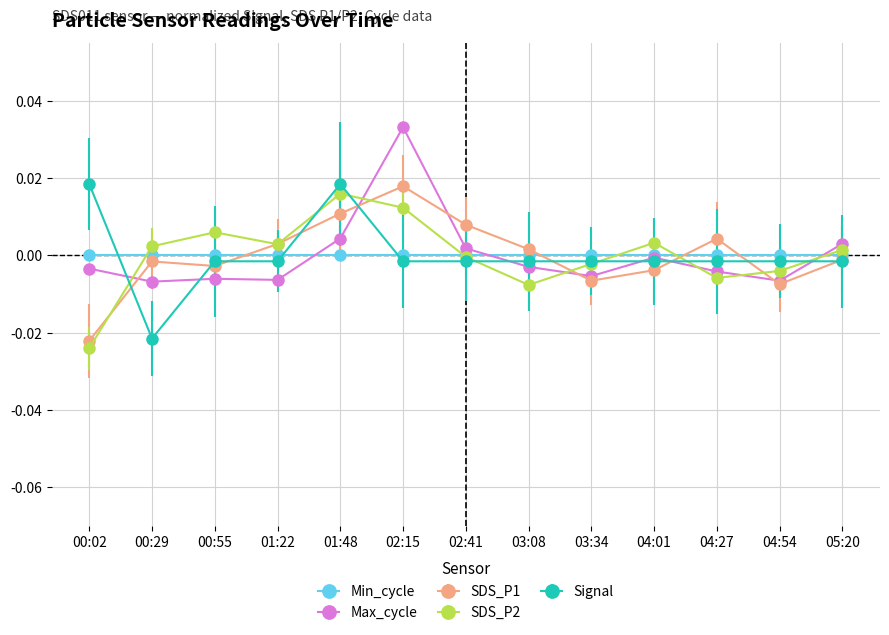

Between 00:29 and 01:48, which series saw the biggest shift?

Signal